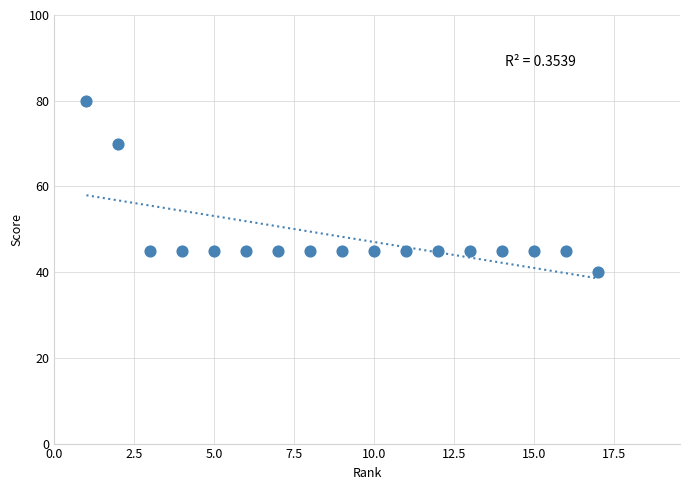

What is the range of X values (max minus min)?

16